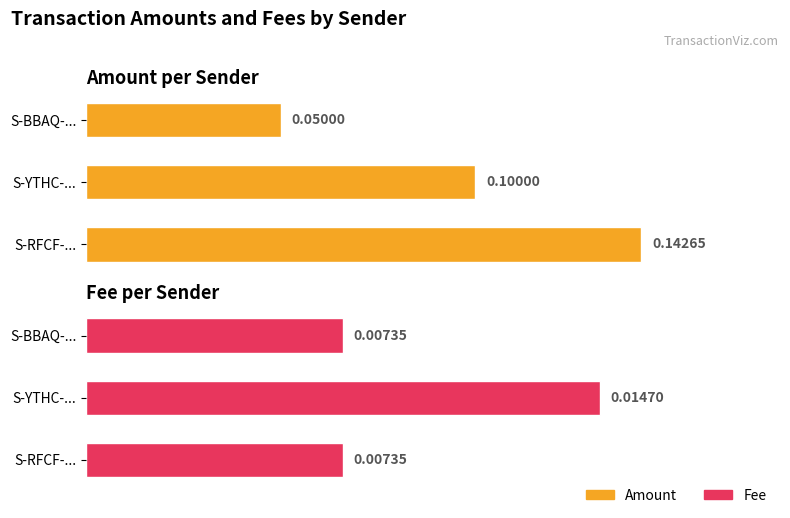

The Fee series shows 0.0 at 0.00. True or false?

True